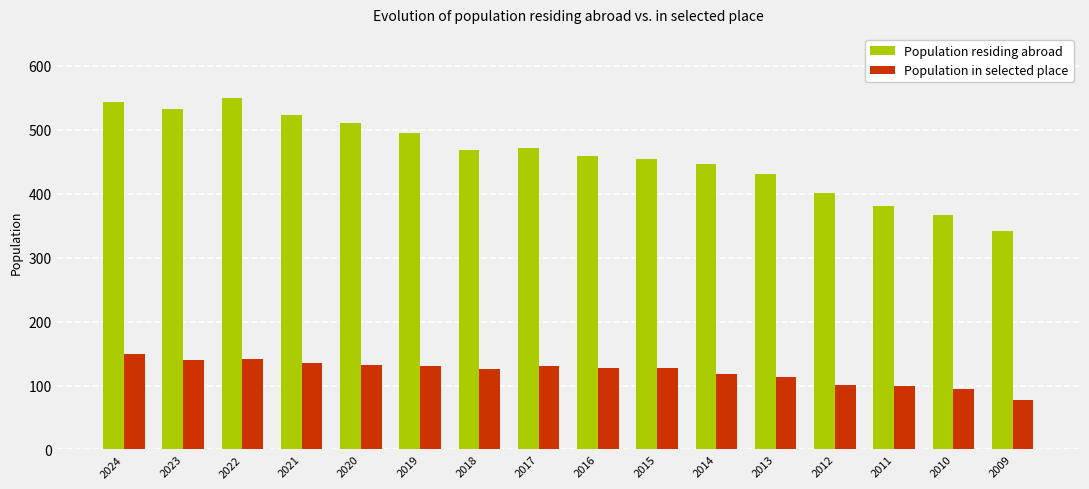

List the series in order of their overall mean, highest first.

Population residing abroad, Population in selected place